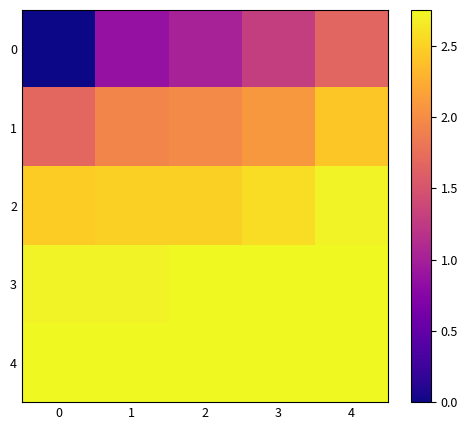

What is the total value across all series at 4?

12.3